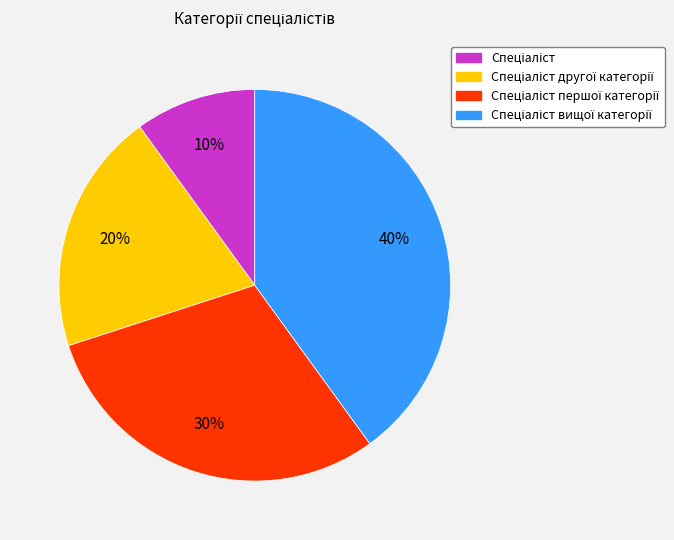

Is there any slice that represents more than half of the pie?

No